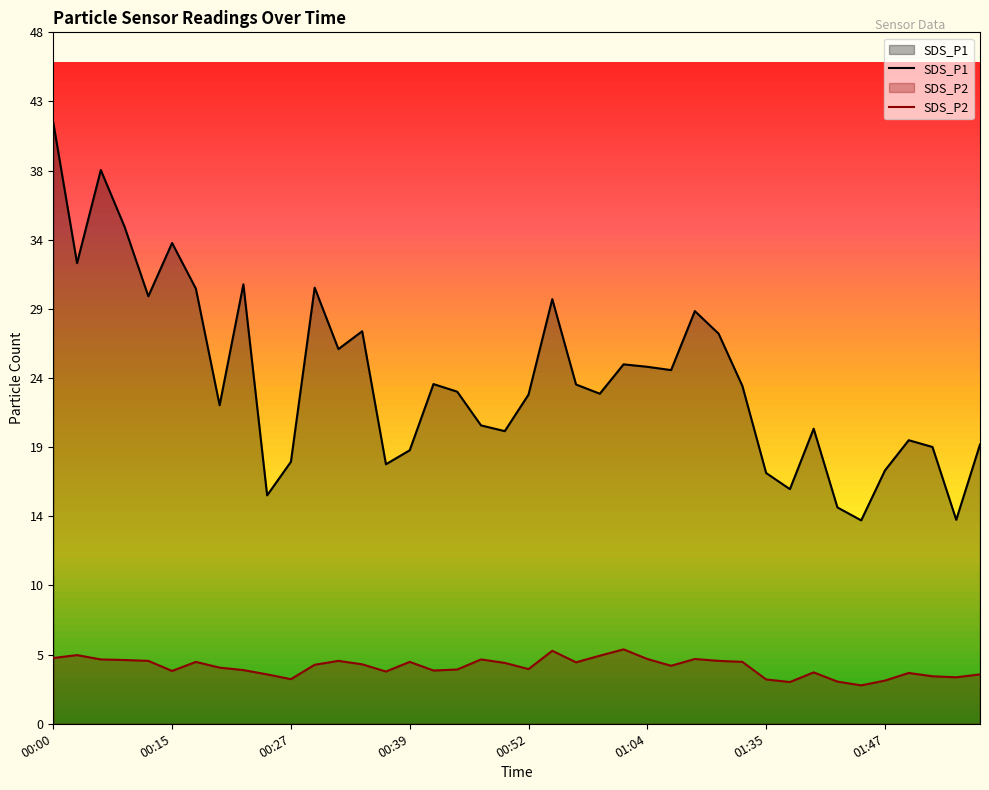

How many lines are shown in the chart?

2